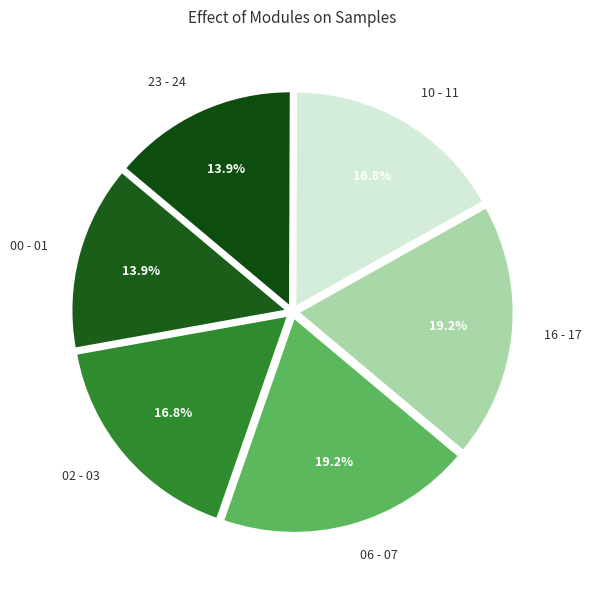

Between 00 - 01 and 16 - 17, which is larger?

16 - 17